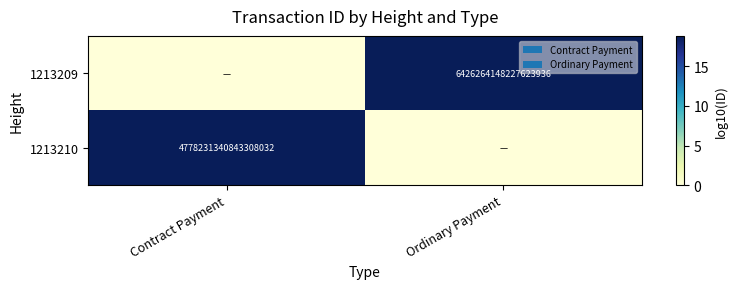

Is it true that 1213210 equals 1749071478083520768 at Contract Payment?

False